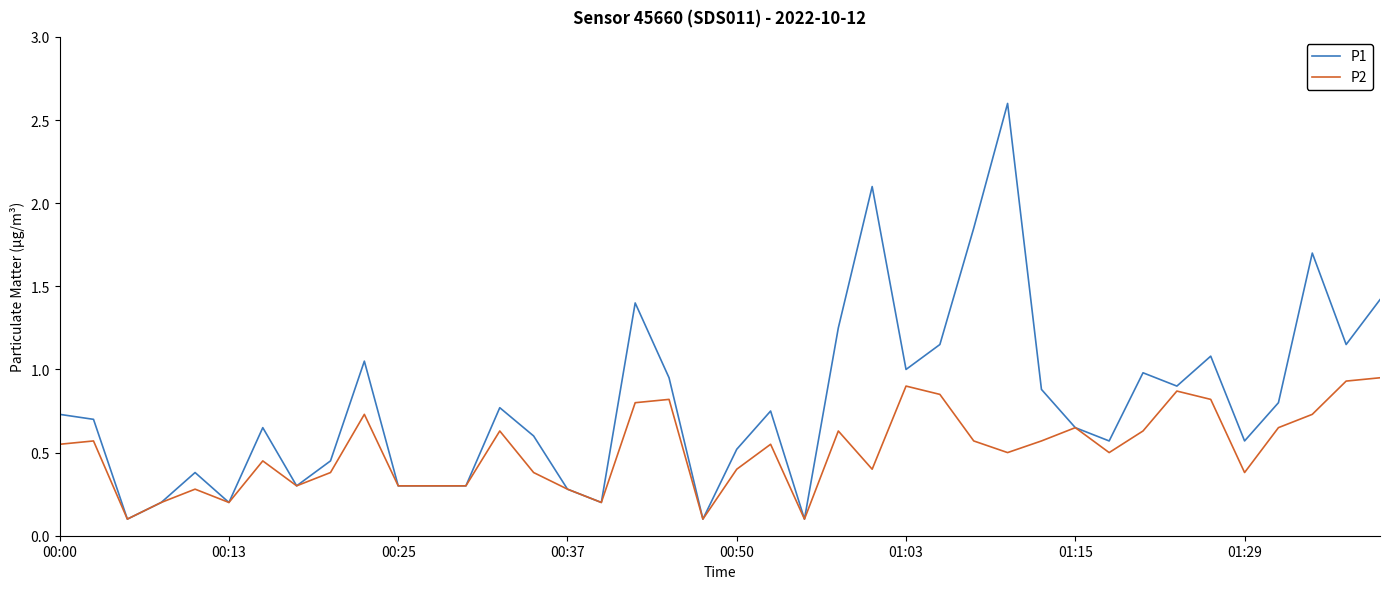

List the series in order of their peak value, lowest first.

P2, P1